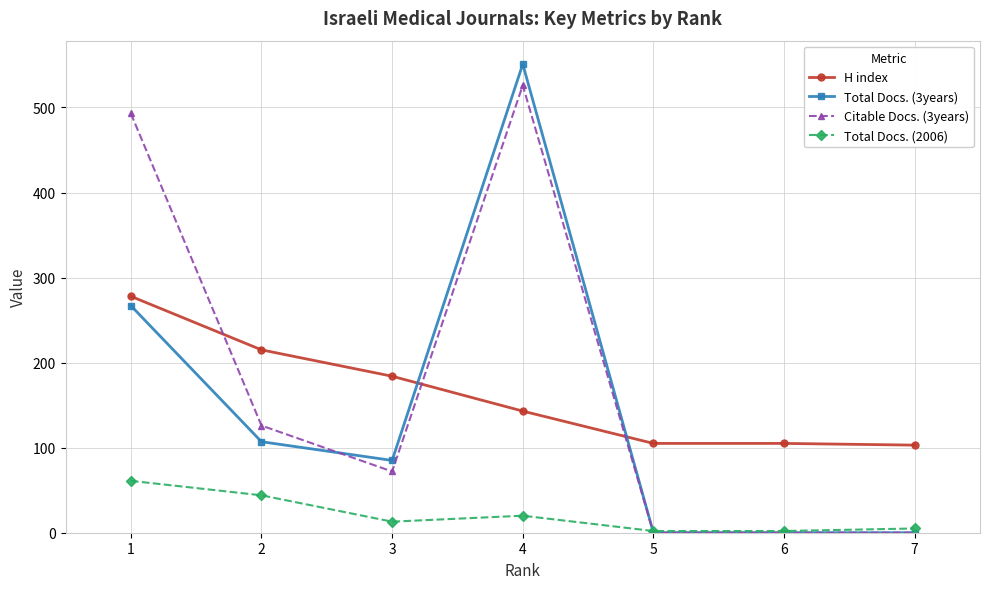

Is it true that H index equals 408 at 1?

False